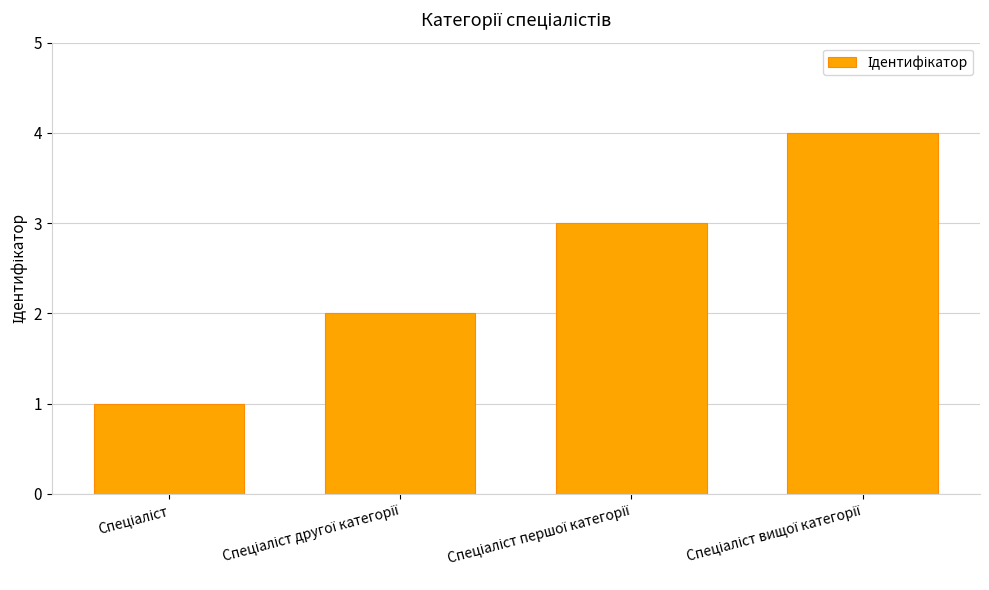

Reading left to right, extract all data points from this chart.

1	2	3	4